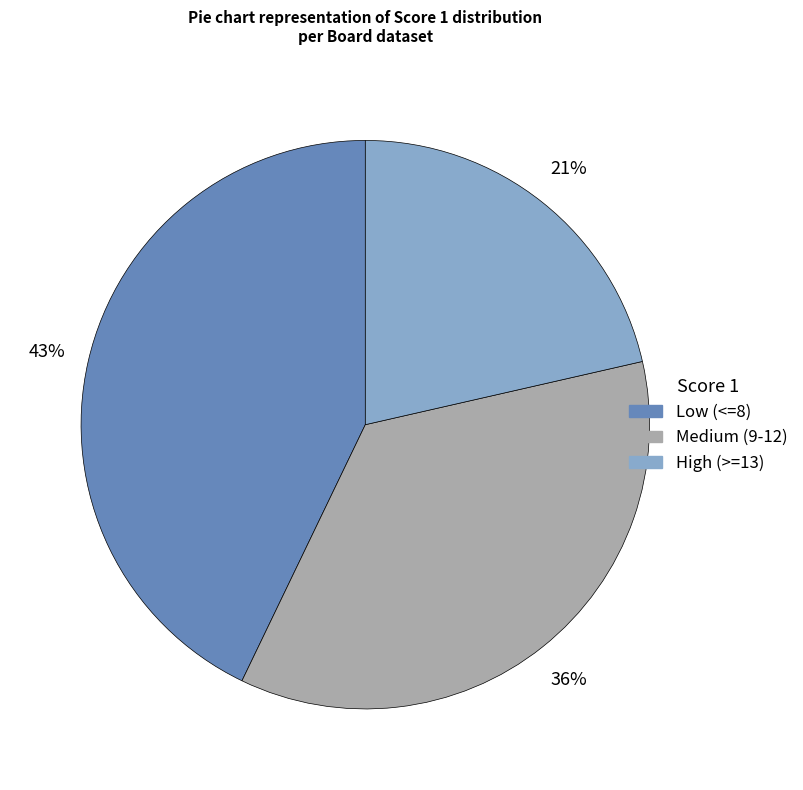

To the nearest percent, what is the average slice percentage?

33%